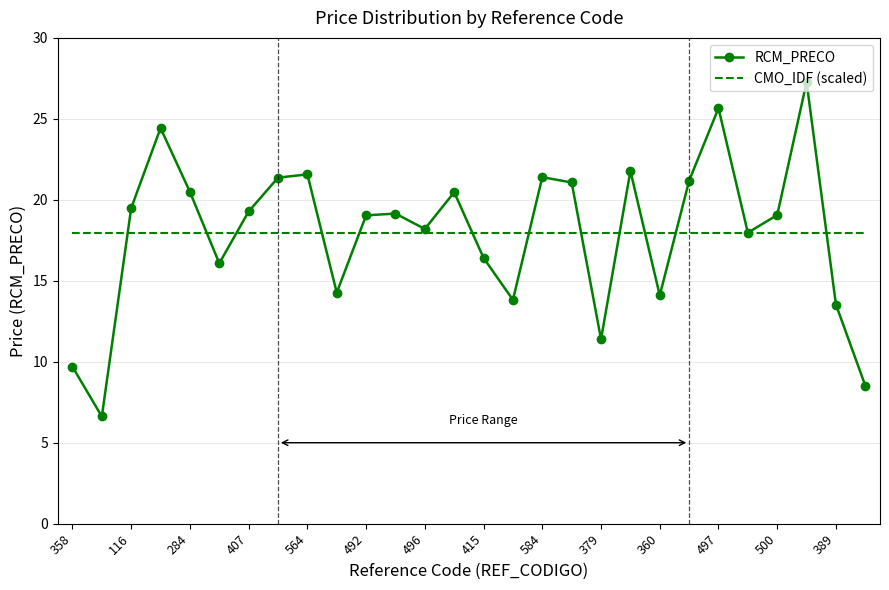

What is the highest value of the CMO_IDF (scaled) series?

18.0